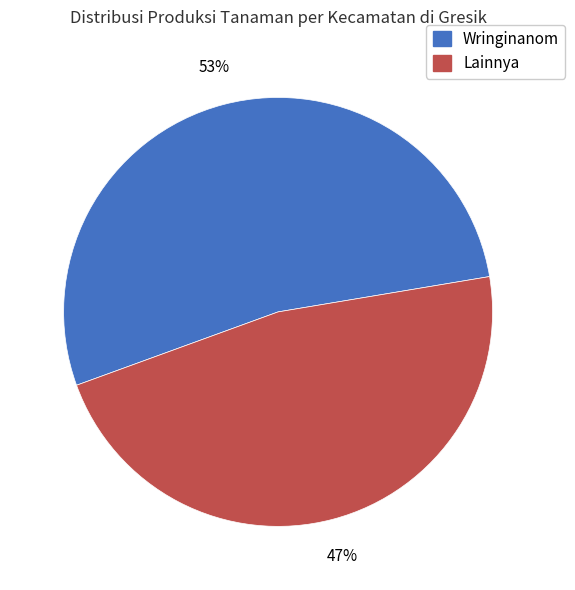

To the nearest percent, what is the average slice percentage?

50%